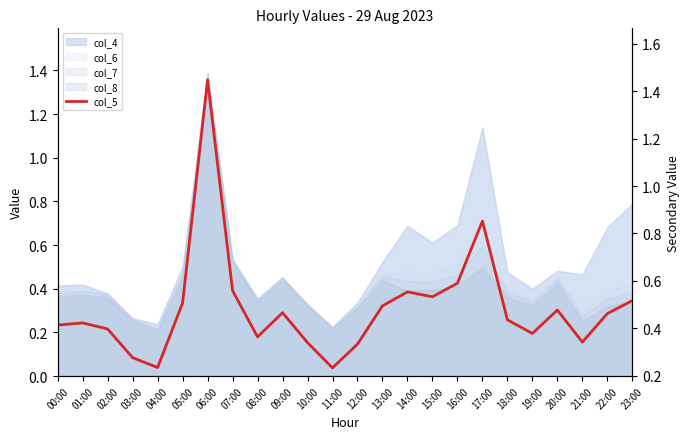

How many categories are shown in the chart?

24